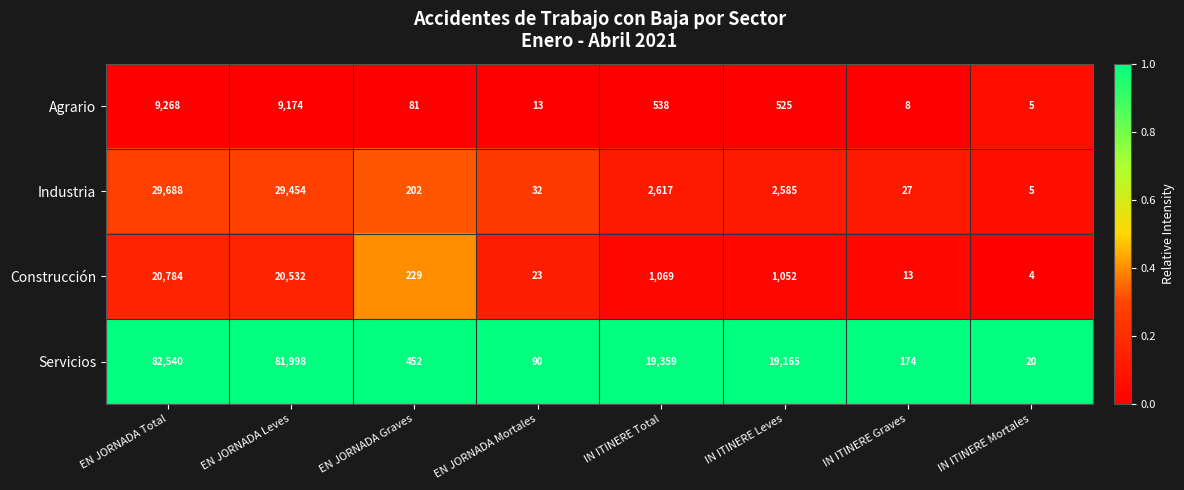

Is the value of Servicios at EN JORNADA Mortales greater than the value of Agrario at IN ITINERE Graves?

Yes